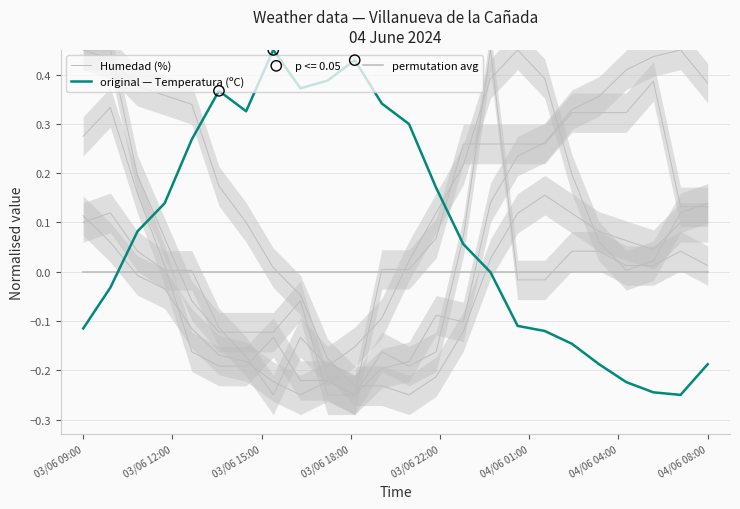

What are all the series names shown in the legend?

Humedad (%), original — Temperatura (ºC), permutation avg